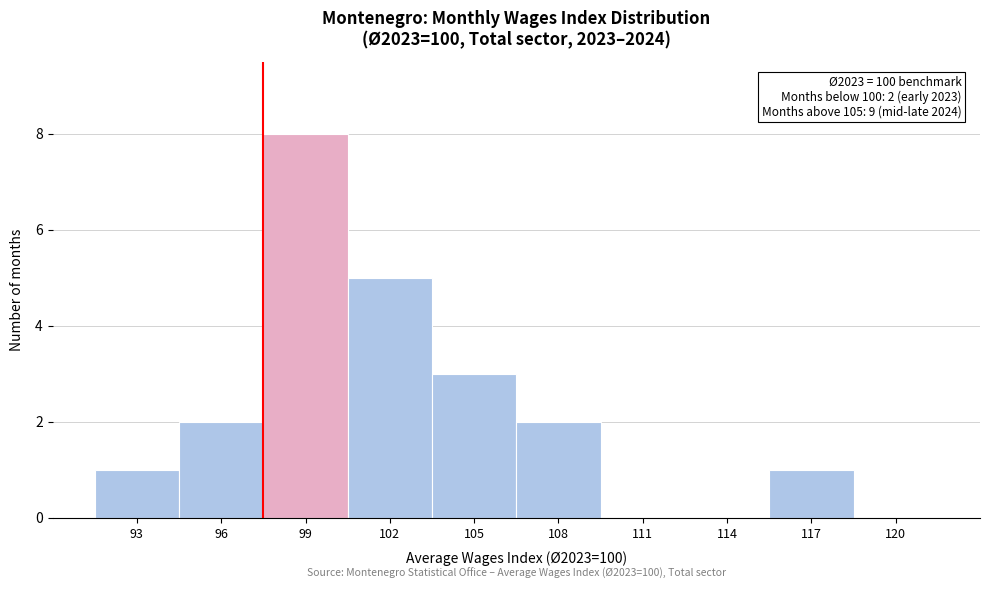

Reading right to left, what are all the values shown in this chart?

120=0	117=1	114=0	111=0	108=2	105=3	102=5	99=8	96=2	93=1